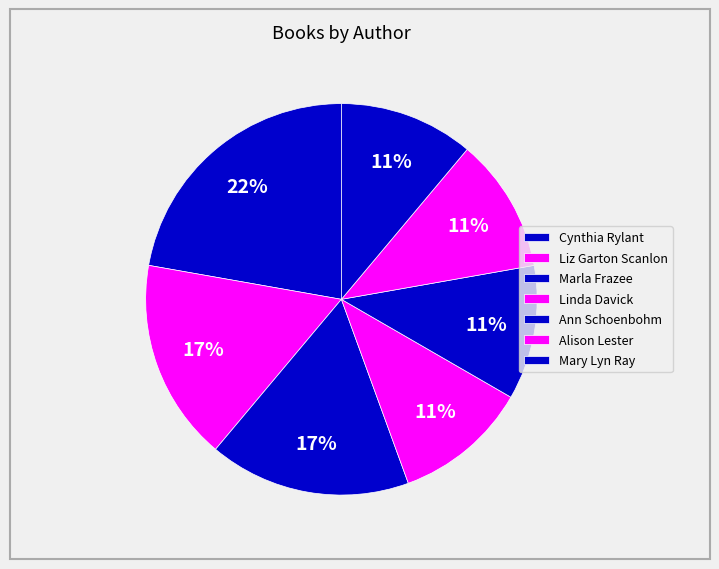

Rank the categories by value from lowest to highest.

Linda Davick (403467088), Ann Schoenbohm (518836438), Alison Lester (403715507), Mary Lyn Ray (78523235), Liz Garton Scanlon (60997941), Marla Frazee (706419), Cynthia Rylant (20564573)